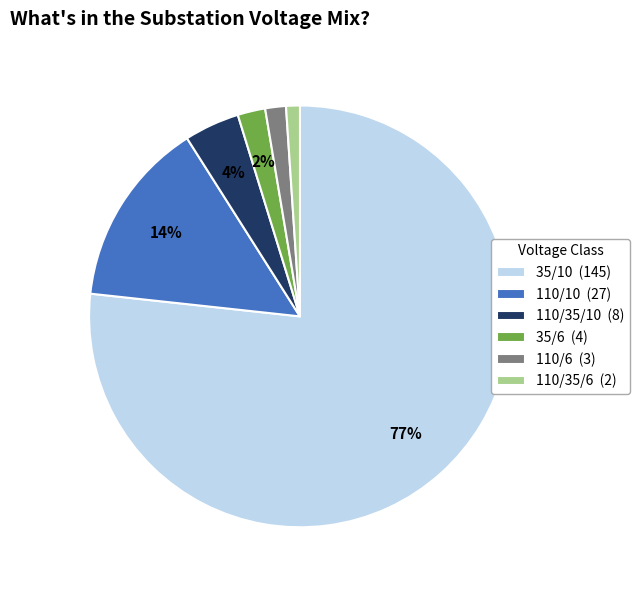

How many slices are in this pie chart?

6